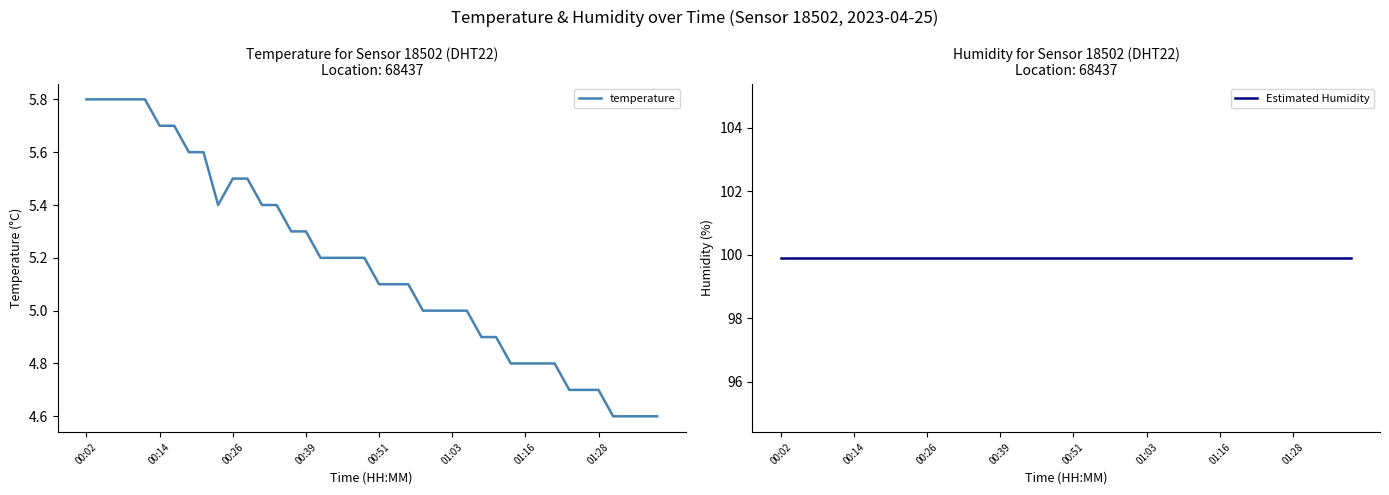

At which category is the sum across all series the highest?

00:02